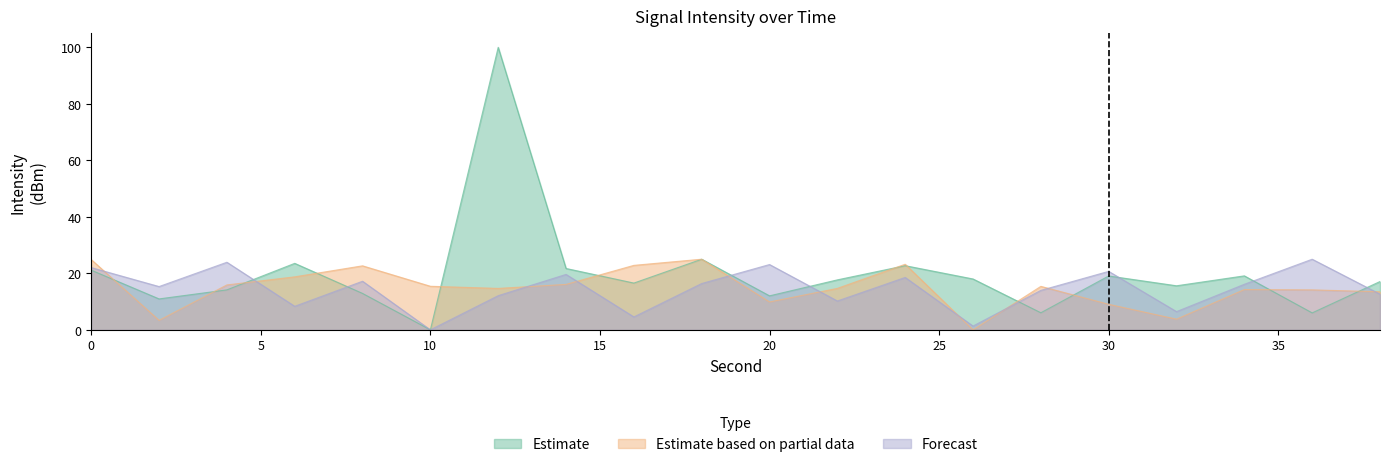

Which series has the largest range (max minus min)?

Estimate